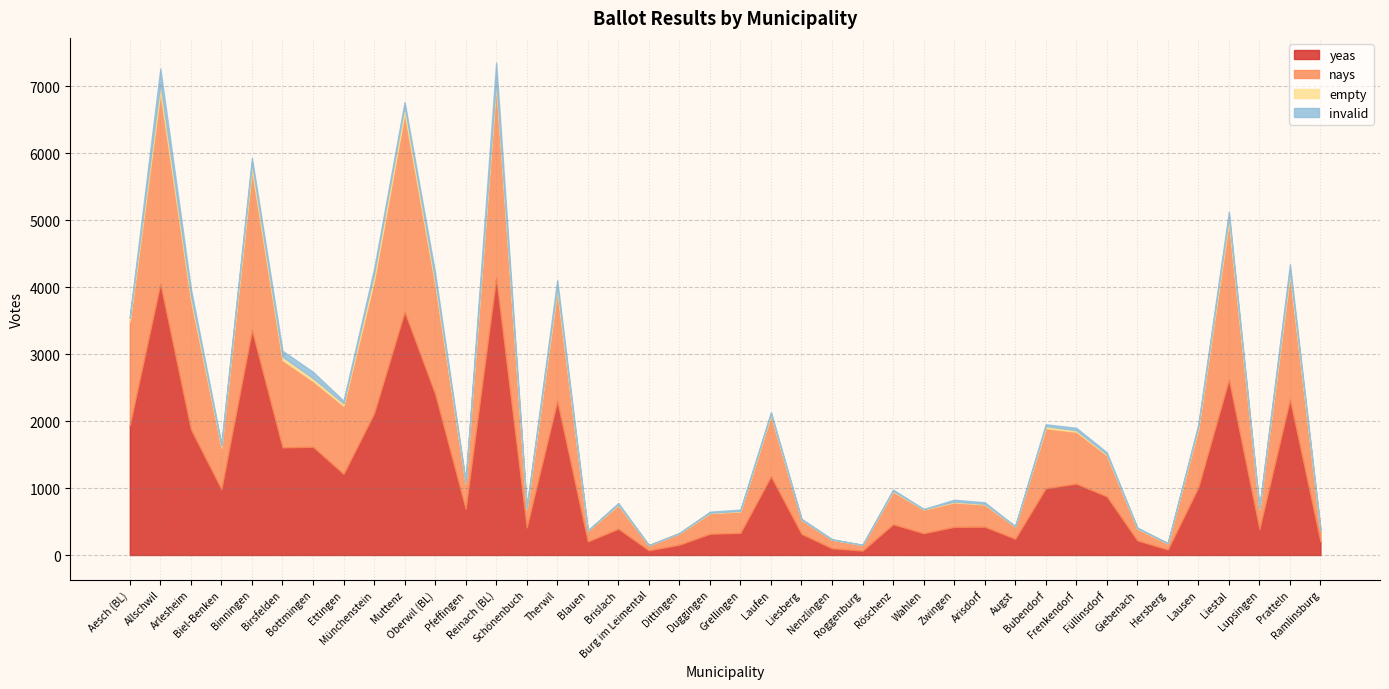

True or false: nays has more than 1 interior local peaks.

True